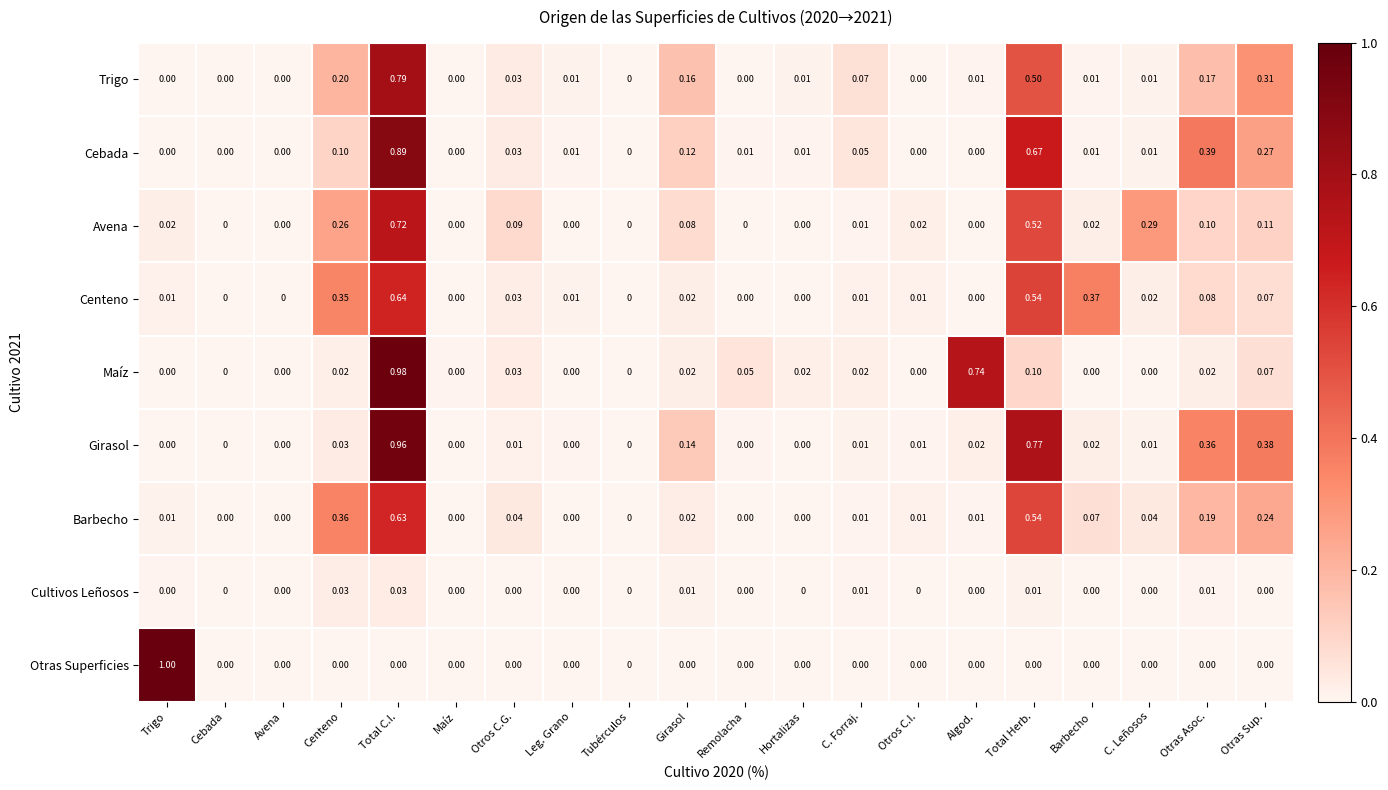

Is the value of Trigo at Otros C.G. greater than the value of Maíz at Remolacha?

No